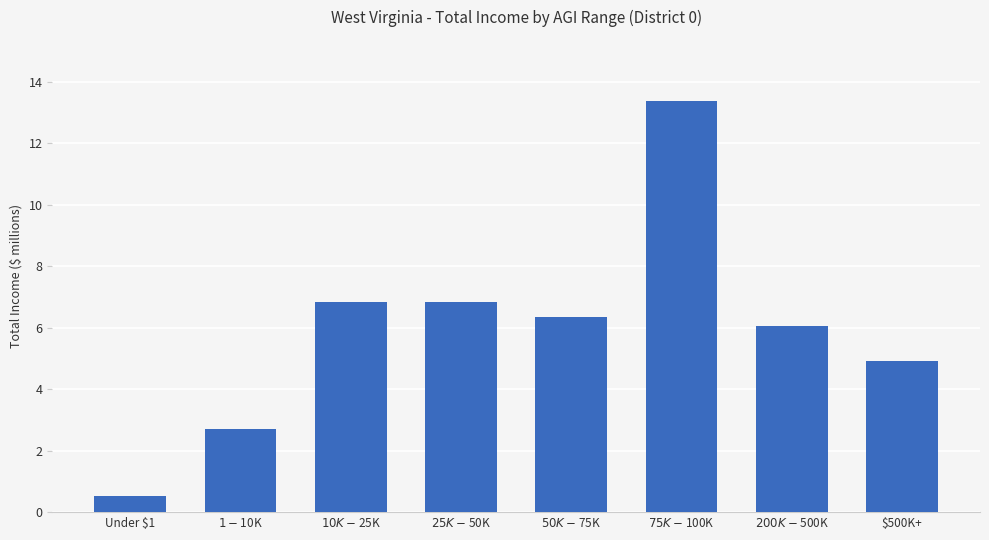

What is the sum of the values at $10K-$25K and $1-$10K?

9.6